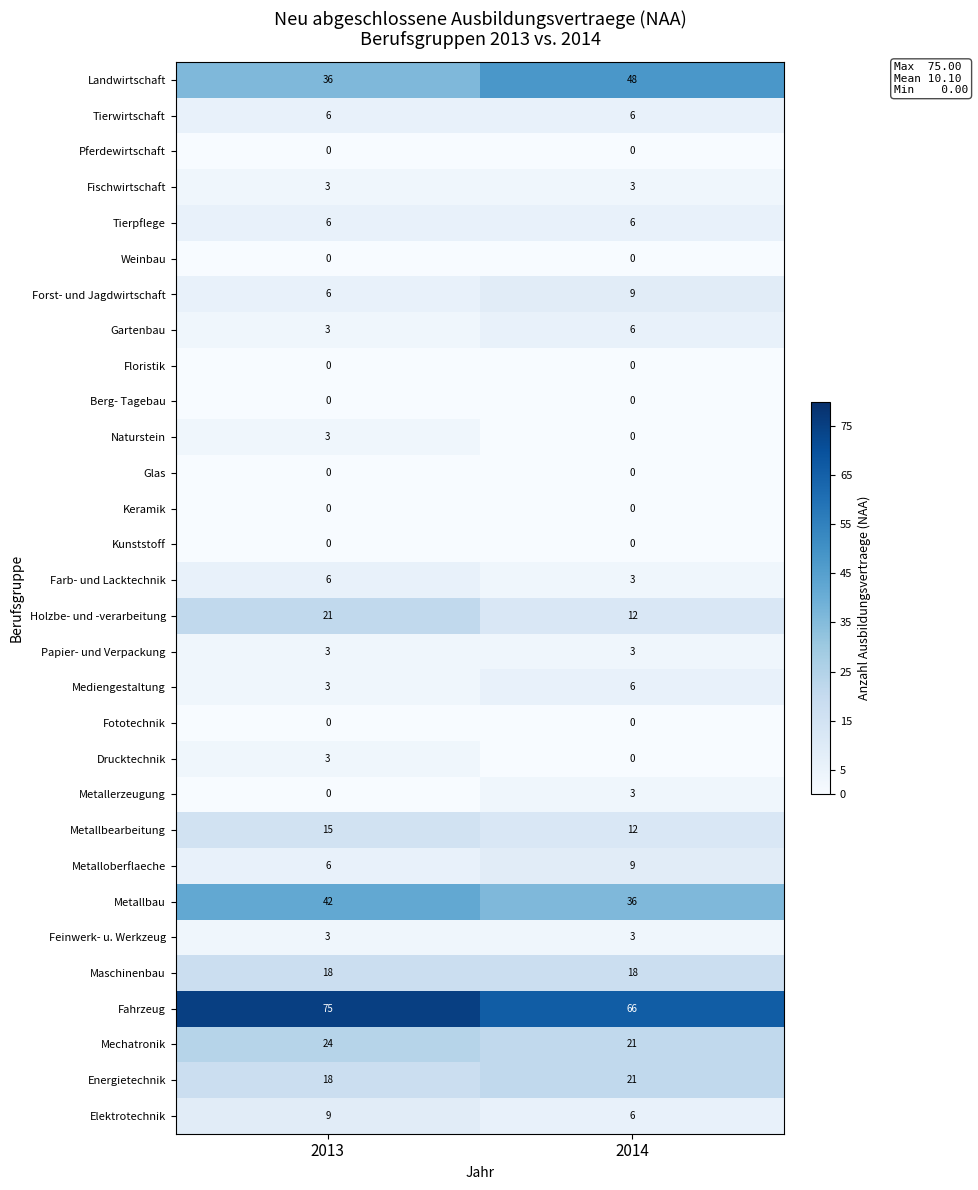

At how many categories does at least one series exceed 10?

2